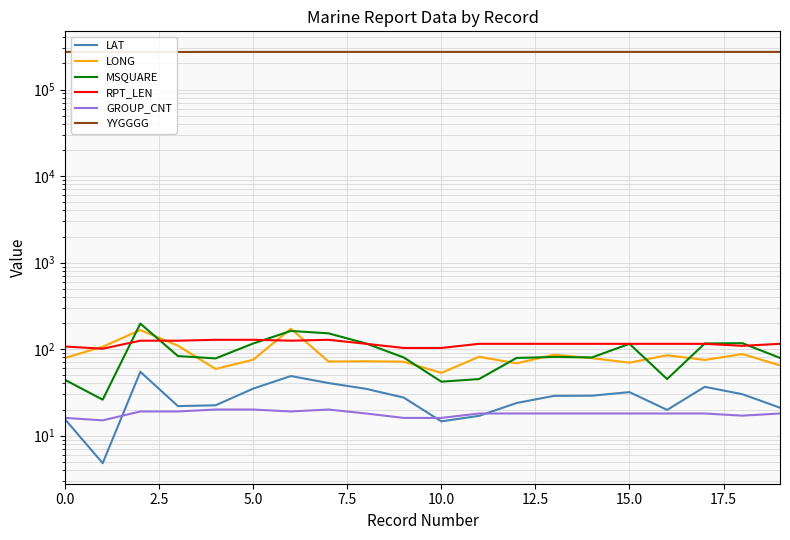

What is the value of the RPT_LEN point at the 10th from the left?

103.0